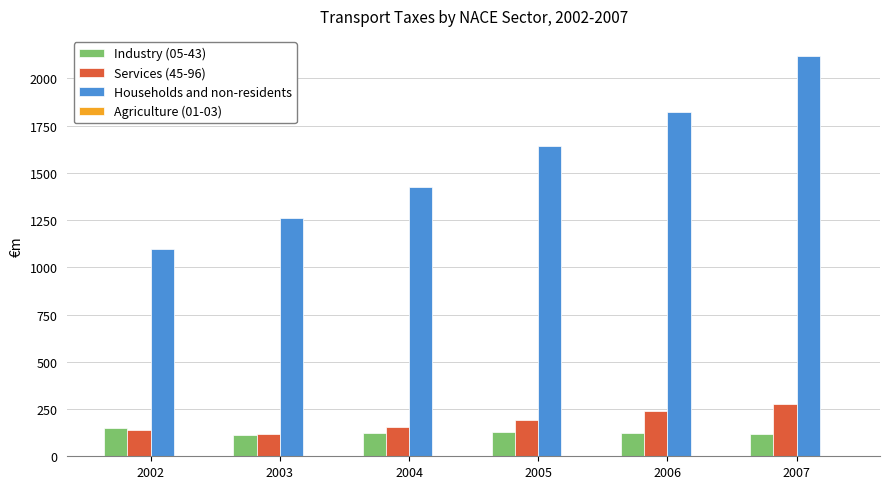

What is the maximum value for Industry (05-43)?

152.0